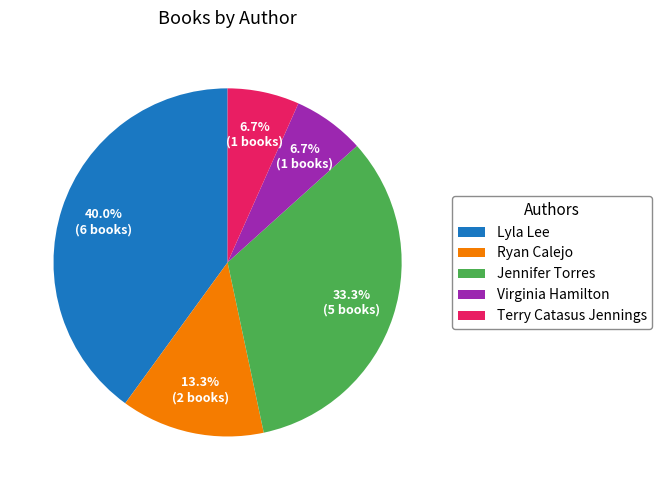

Which category has the biggest portion of the pie?

Lyla Lee